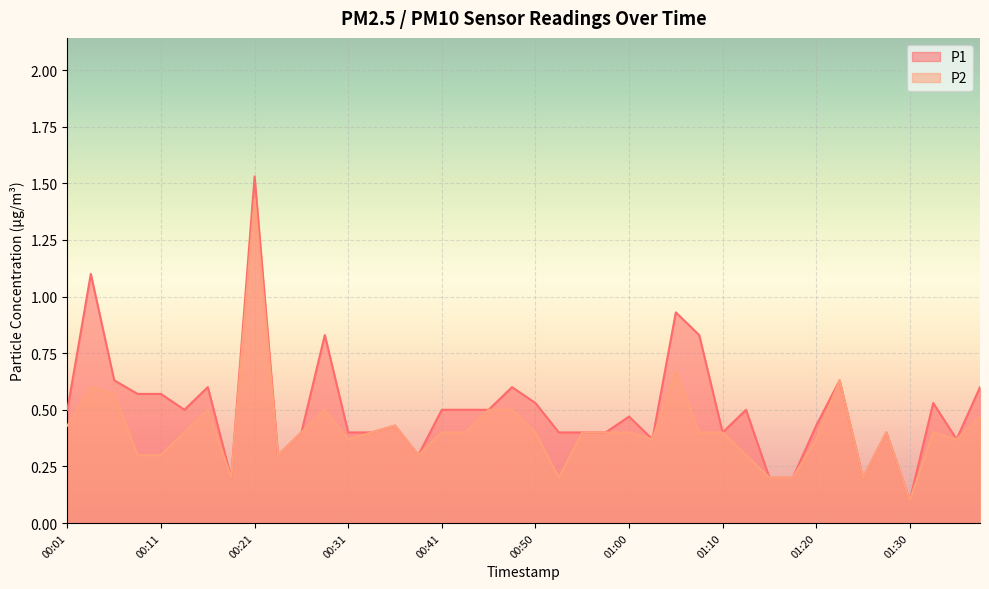

What is the value of the P2 point at the 30th from the left?

0.3